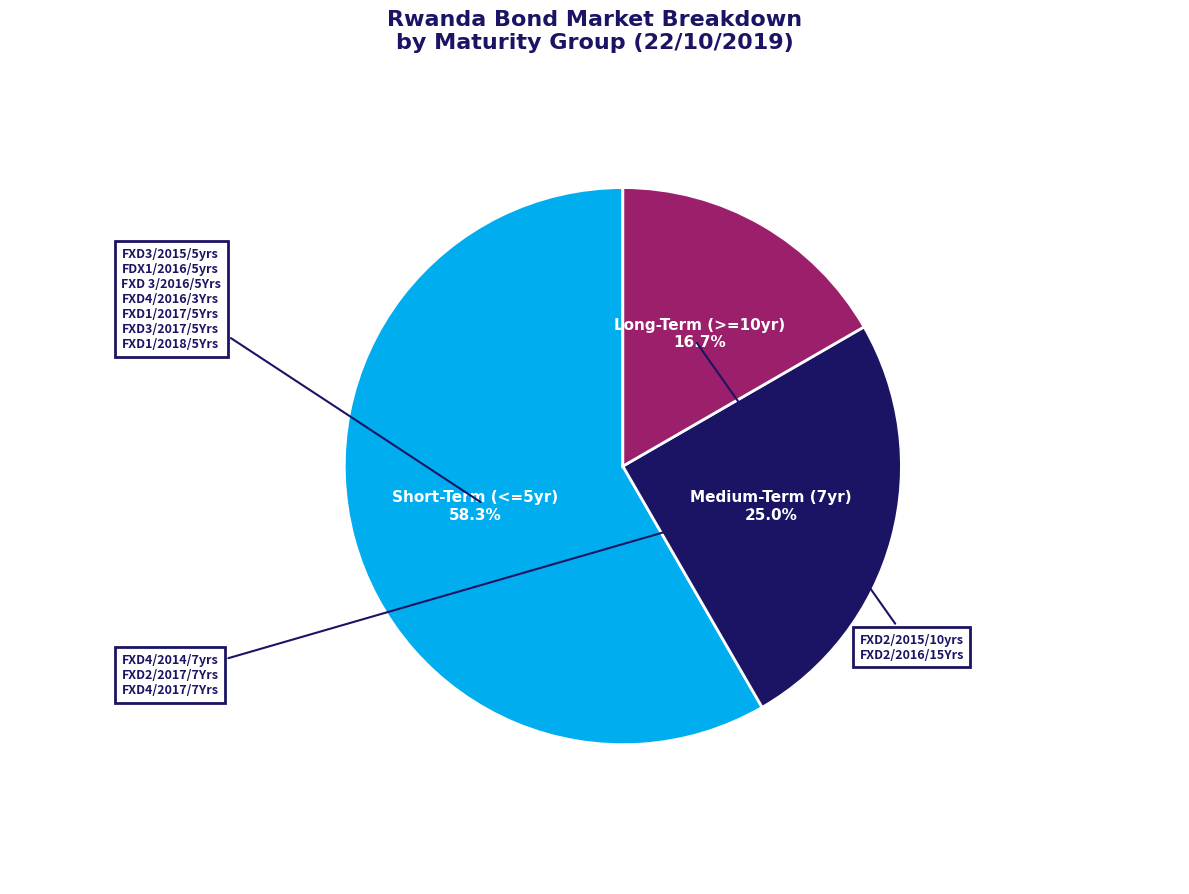

Between Long-Term (>=10yr) and Short-Term (<=5yr), which is larger?

Short-Term (<=5yr)